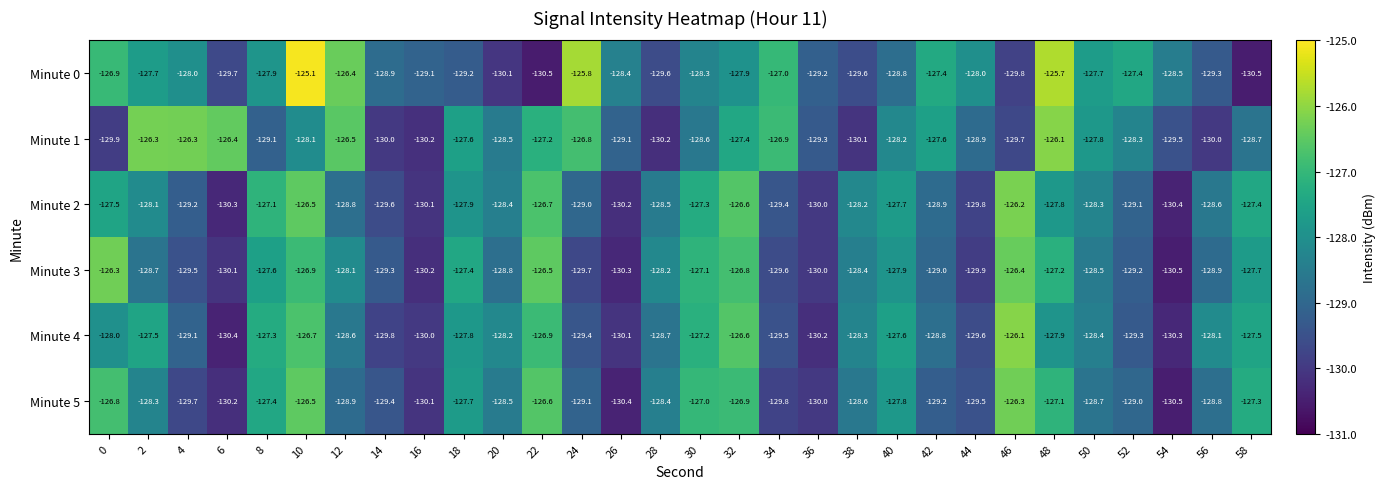

Is it true that Minute 5 equals -65.2 at 38?

False